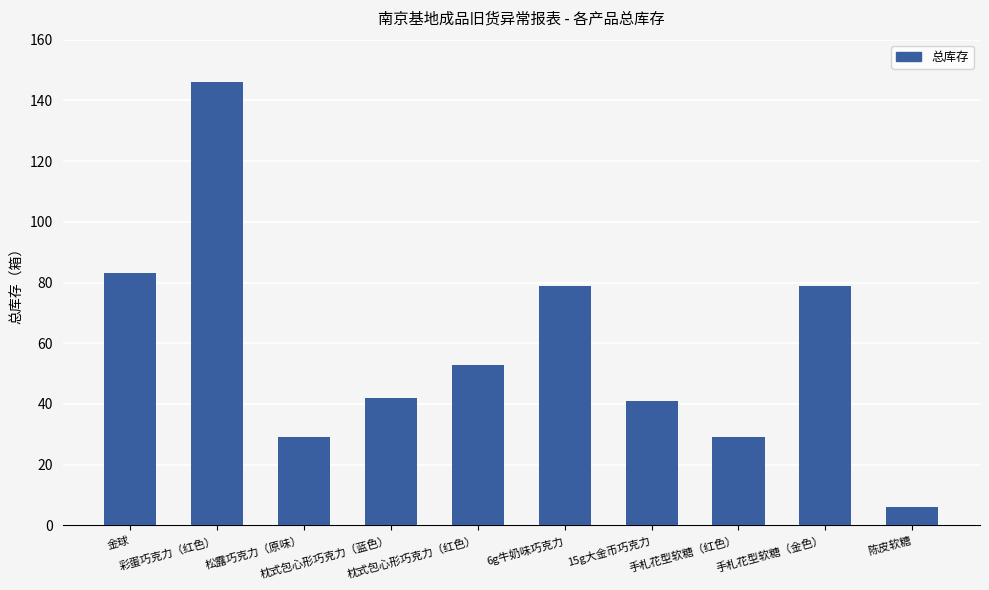

Between 枕式包心形巧克力（蓝色） and 手札花型软糖（红色）, which is larger?

枕式包心形巧克力（蓝色）